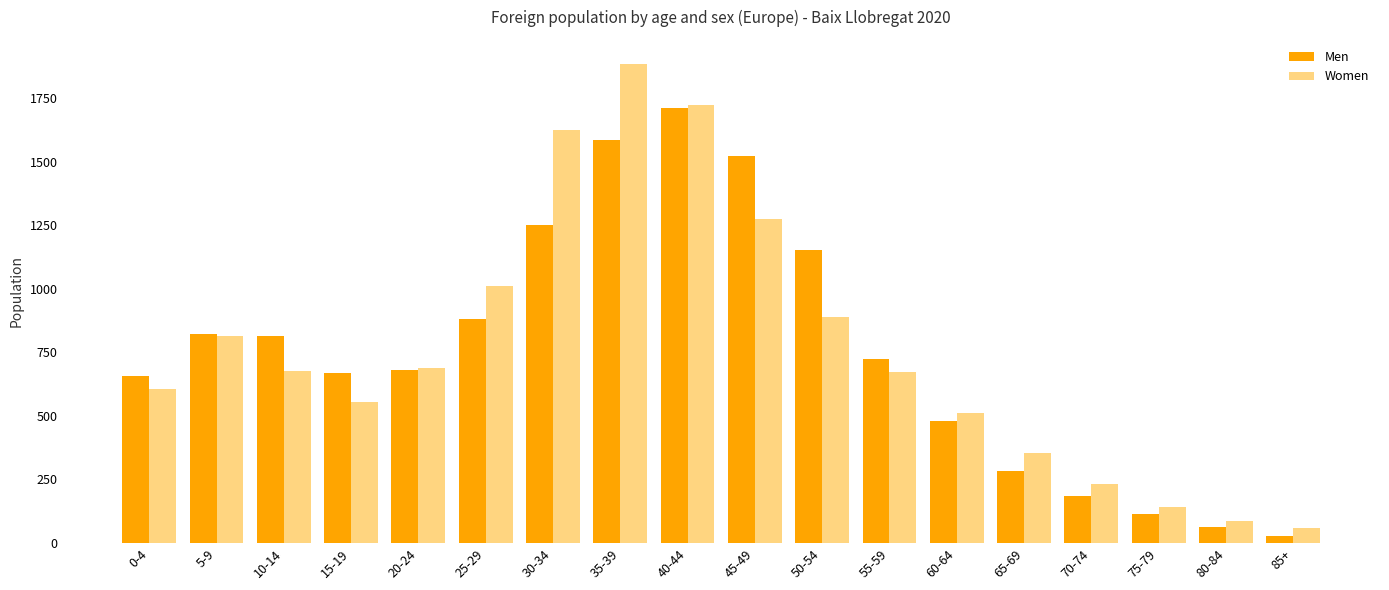

The value of Men at 20-24 is 680. True or false?

True